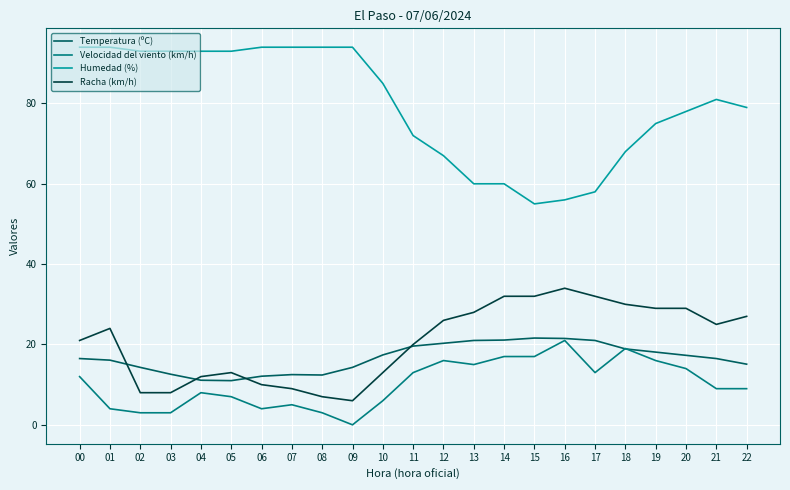

True or false: Velocidad del viento (km/h) and Racha (km/h) intersect in this chart.

False